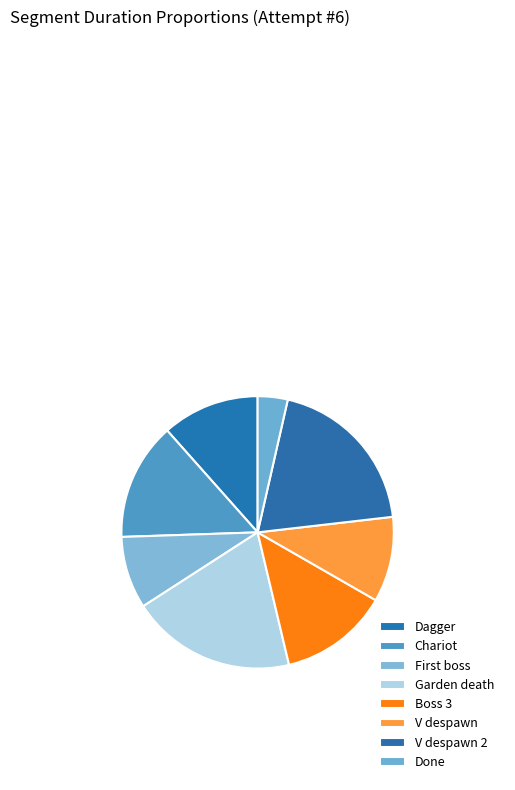

Rank the categories by value from lowest to highest.

Done, First boss, V despawn, Dagger, Boss 3, Chariot, Garden death, V despawn 2